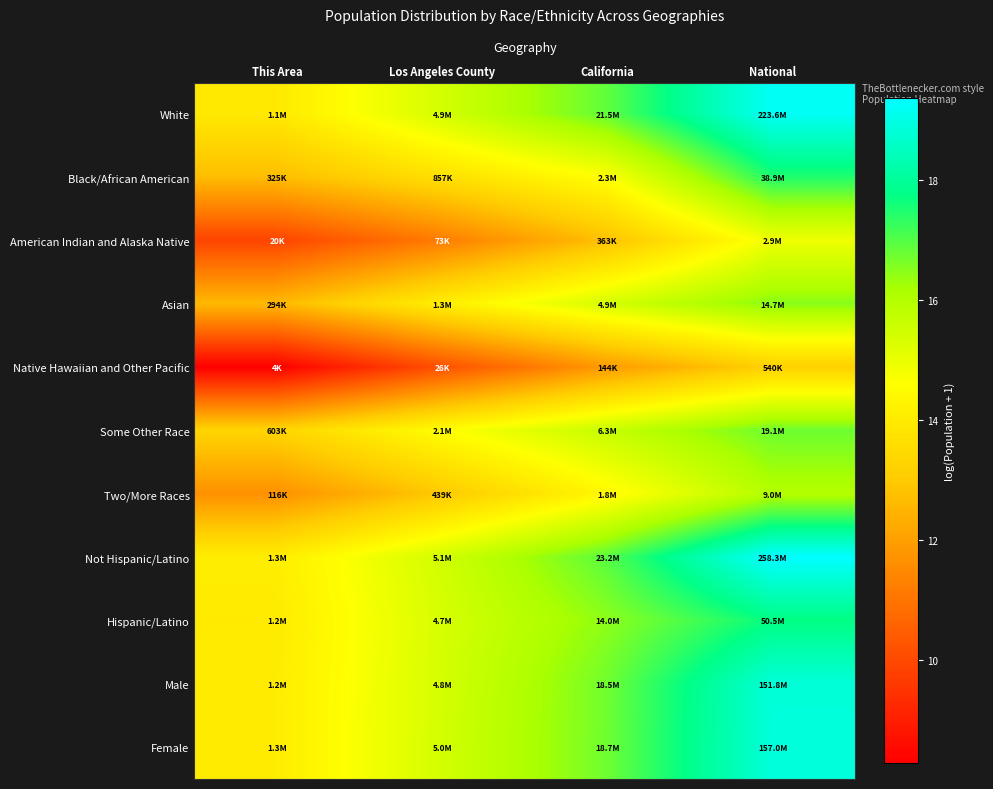

Rank the series at This Area from lowest to highest value.

Native Hawaiian and Other Pacific, American Indian and Alaska Native, Two/More Races, Asian, Black/African American, Some Other Race, White, Hispanic/Latino, Male, Female, Not Hispanic/Latino